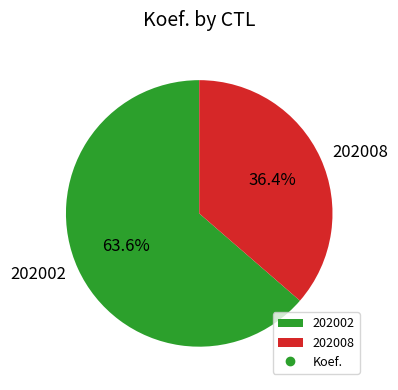

True or false: 202002 accounts for 71% of the total.

False